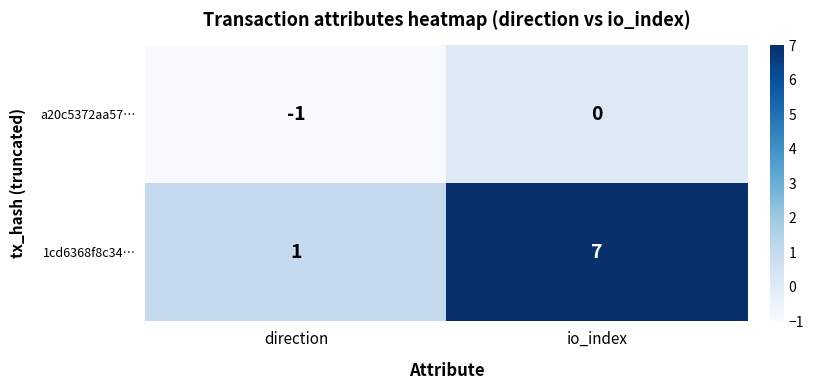

Is it true that a20c5372aa57… equals -1 at io_index?

False